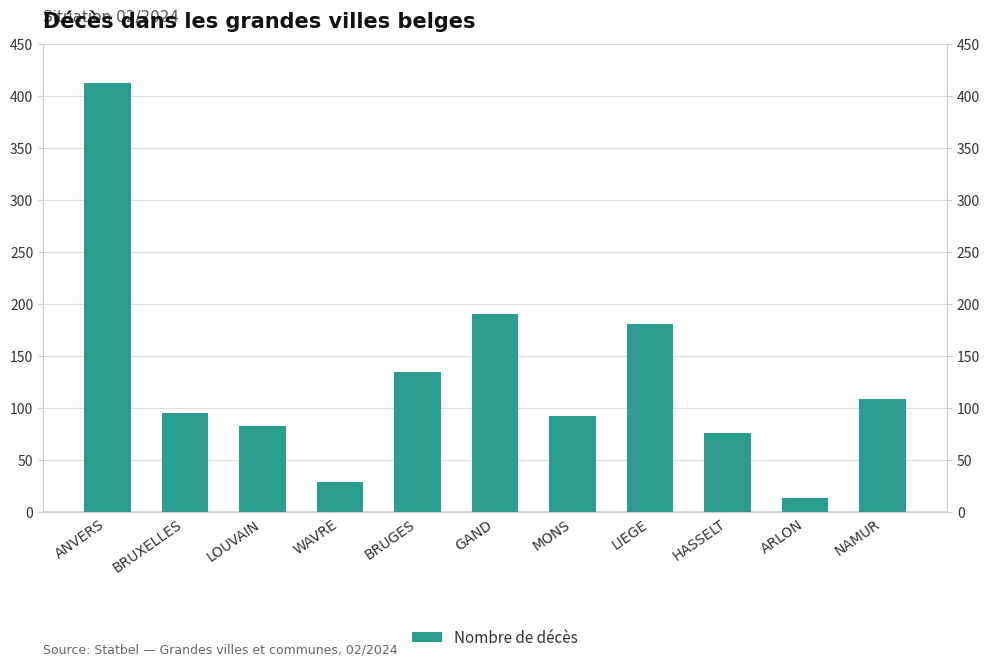

Rank the categories by value from highest to lowest.

ANVERS, GAND, LIEGE, BRUGES, NAMUR, BRUXELLES, MONS, LOUVAIN, HASSELT, WAVRE, ARLON